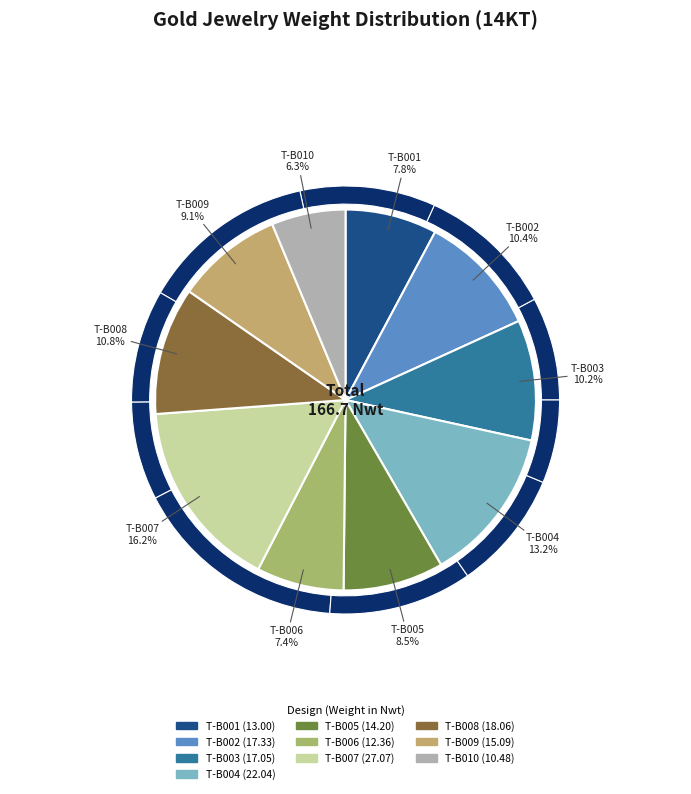

Rank the categories by value from lowest to highest.

T-B010, T-B006, T-B001, T-B005, T-B009, T-B003, T-B002, T-B008, T-B004, T-B007